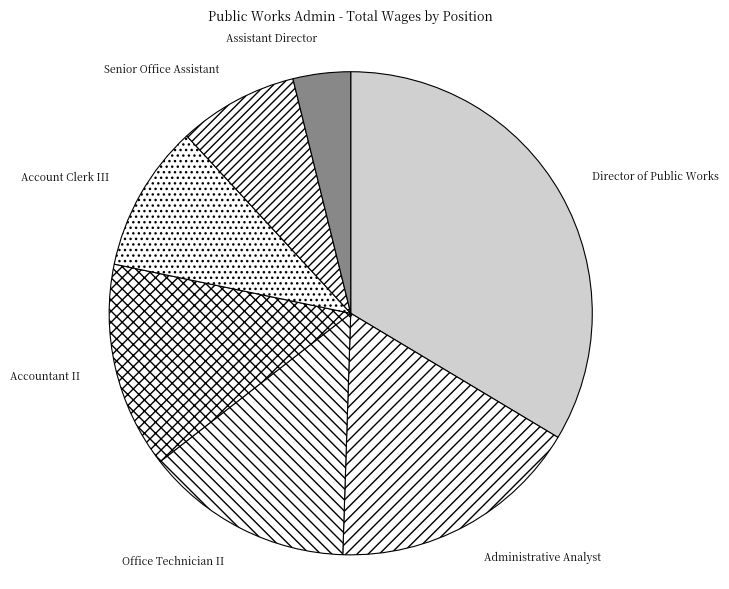

What is the ratio of the value at Office Technician II to the value at Administrative Analyst?

0.8